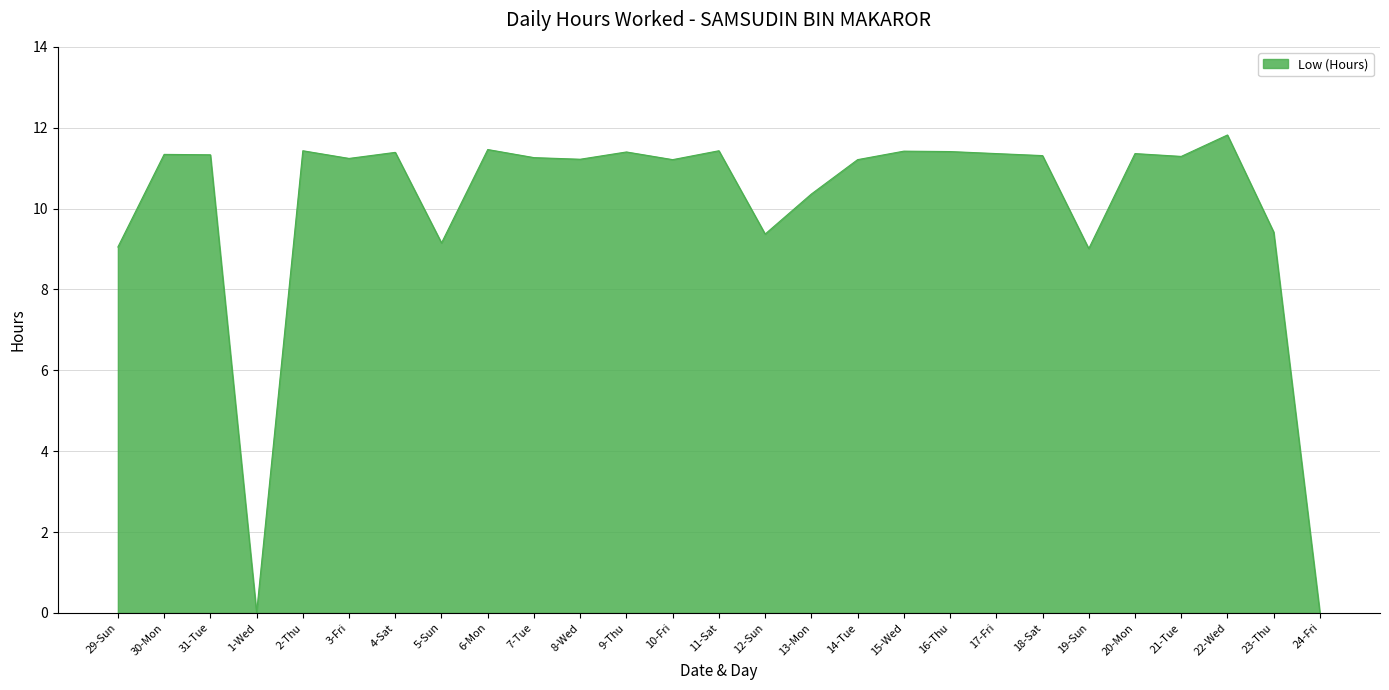

What value does the data have at 17-Fri?

11.4